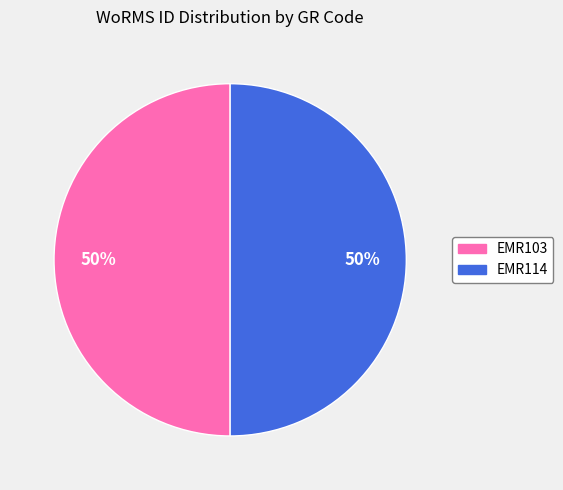

The EMR114 slice represents 62% of the pie. True or false?

False